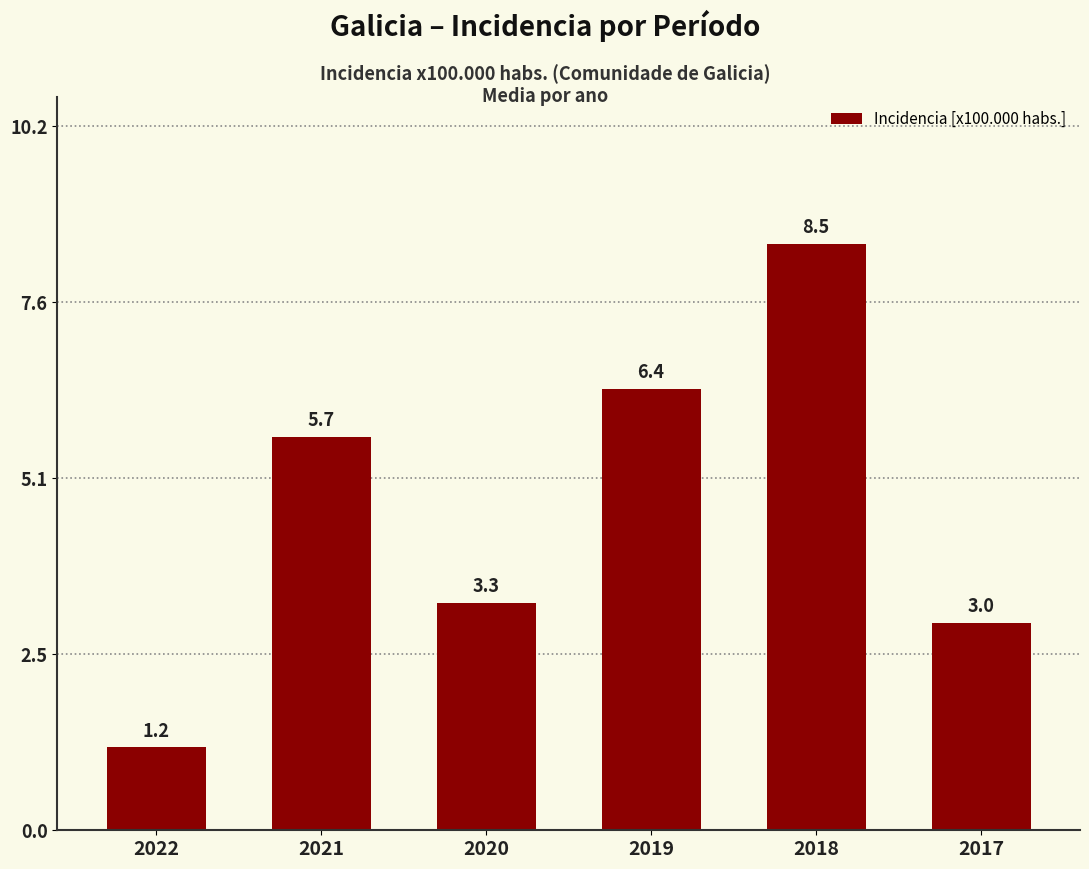

Are the bars horizontal?

No